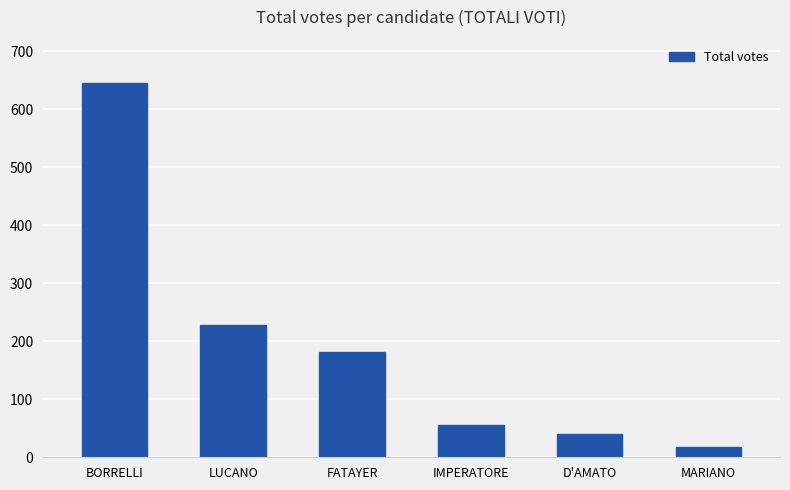

Which label corresponds to the smallest value in the chart?

MARIANO